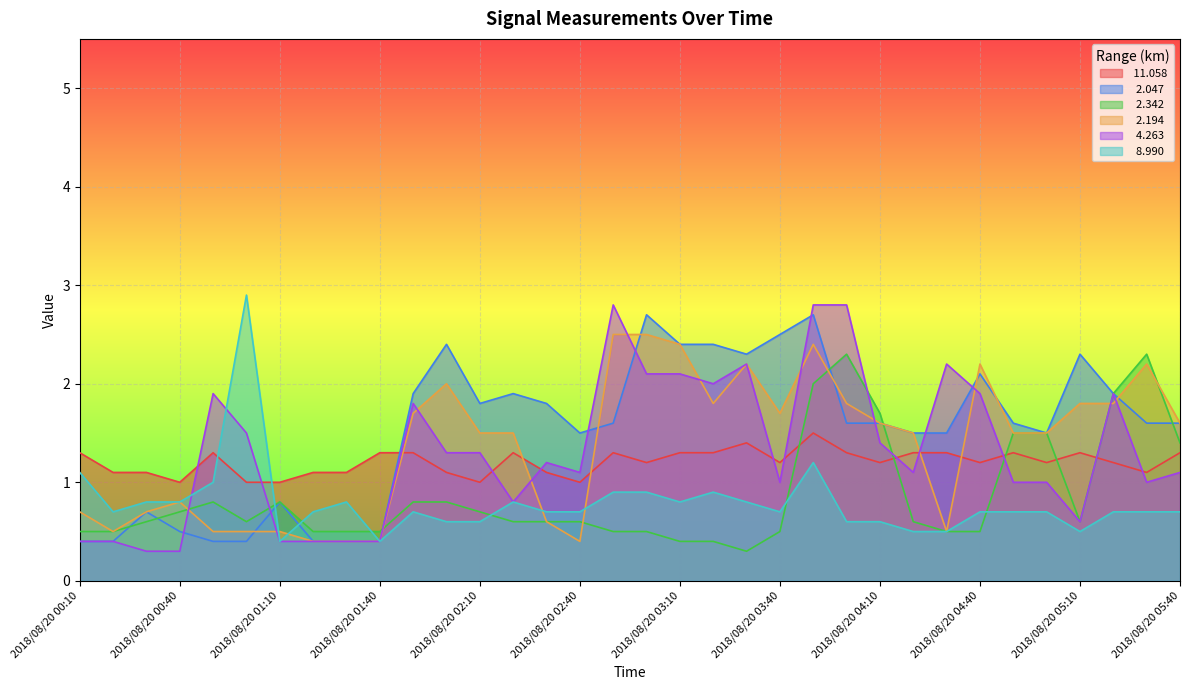

What is the highest value of the  11.058 series?

1.5